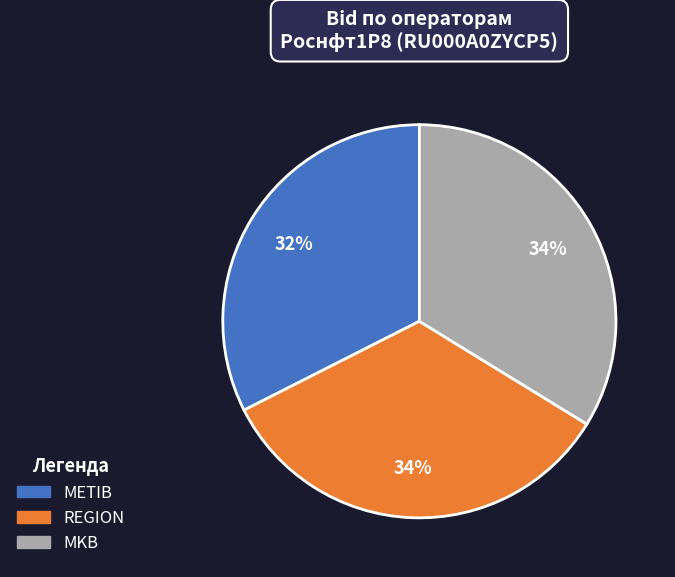

Combined, do REGION and MKB account for over 50%?

Yes